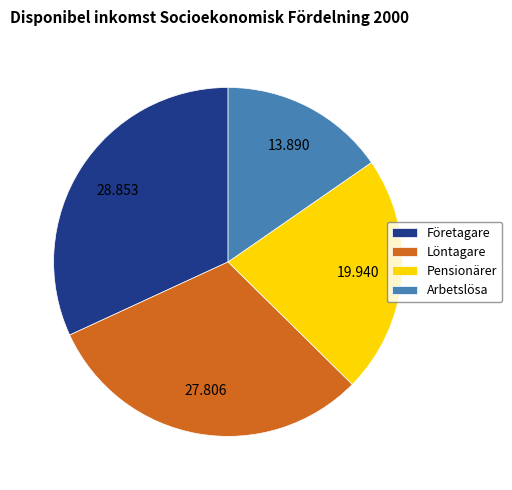

Combined, do Pensionärer and Löntagare account for over 50%?

Yes